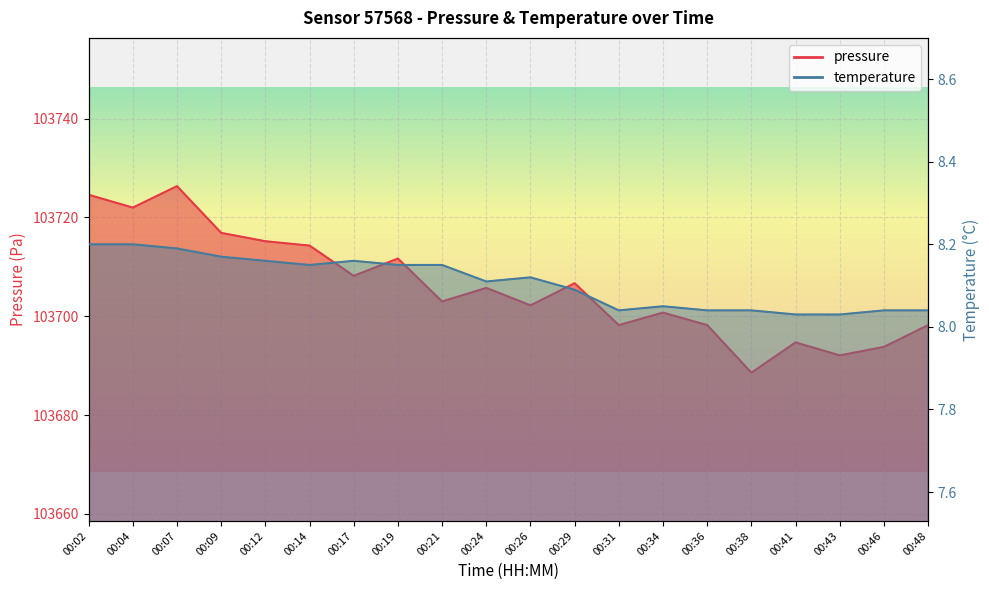

Which series changed the most between 00:17 and 00:36?

pressure